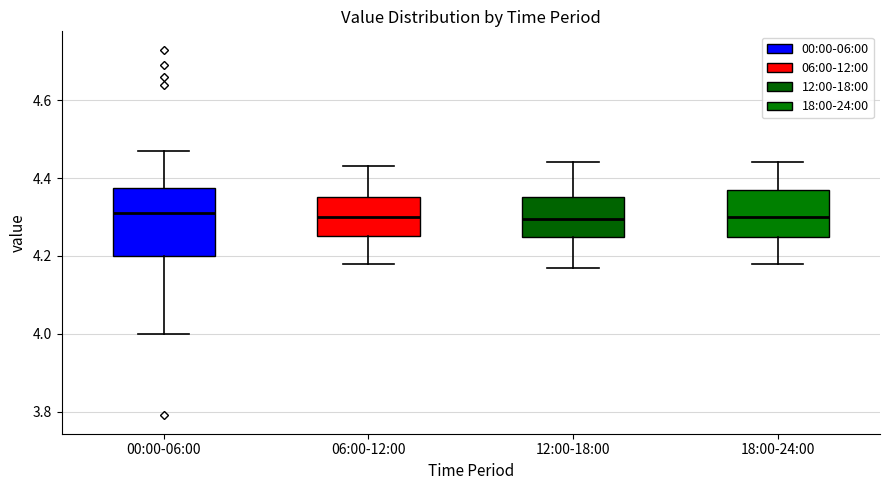

Where does the lower whisker of the box for 18:00-24:00 end on the y-axis? The values are not printed on the chart, so give them approximately, as read against the axis.

4.18